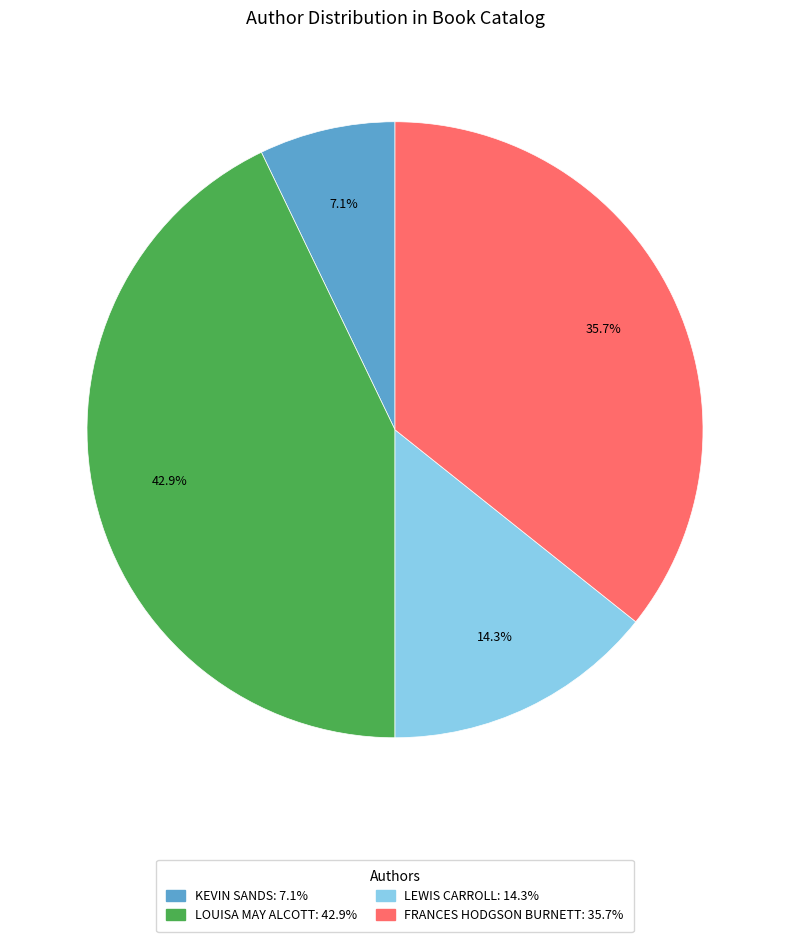

How many segments does this pie chart have?

4